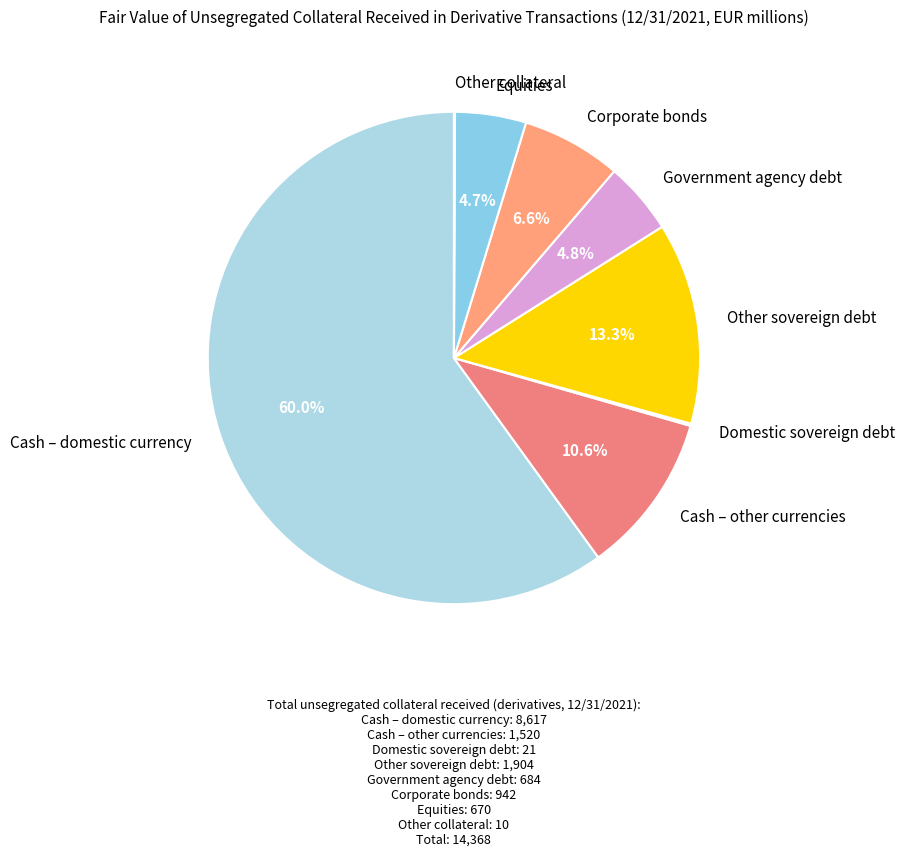

To the nearest percent, what percentage of the pie is Government agency debt?

5%